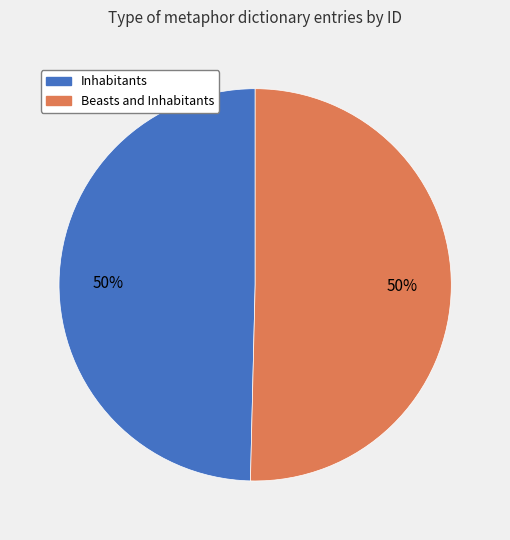

How many segments does this pie chart have?

2